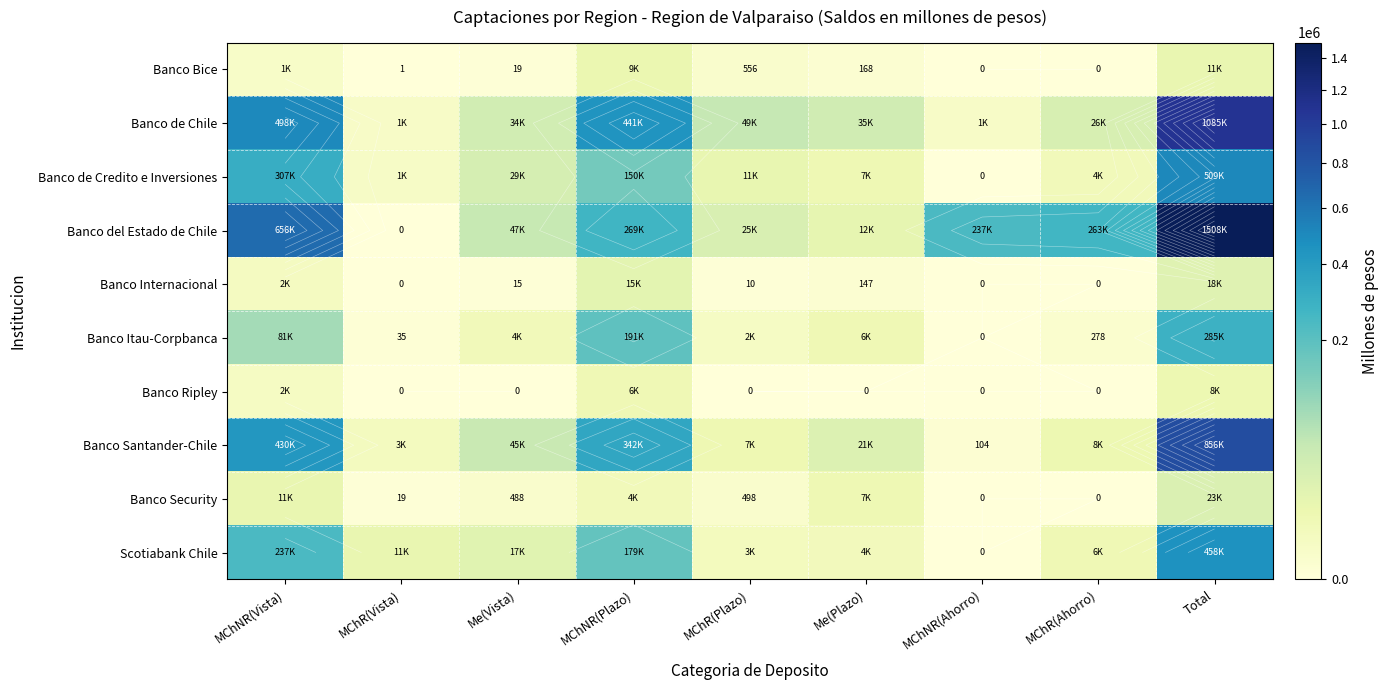

What is the approximate value of Banco Ripley at MChNR(Vista)?

1869.9